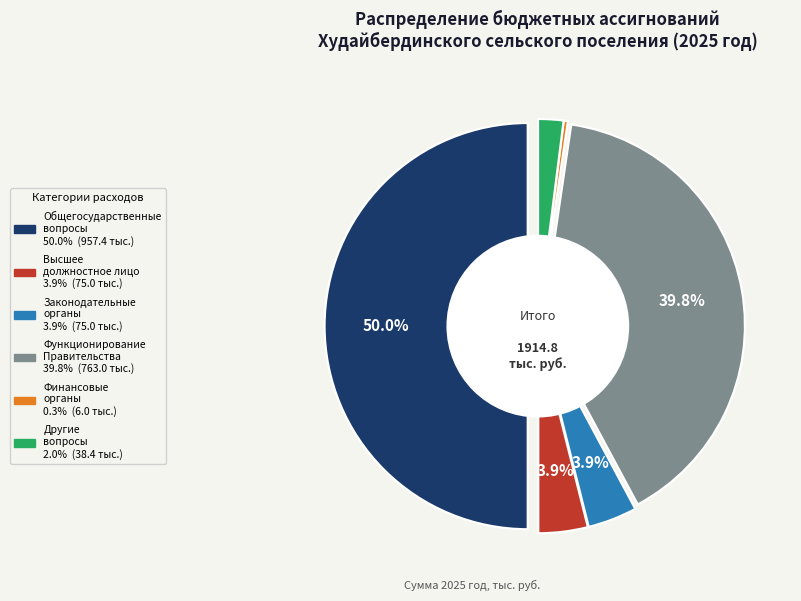

Is there any slice that represents more than half of the pie?

No